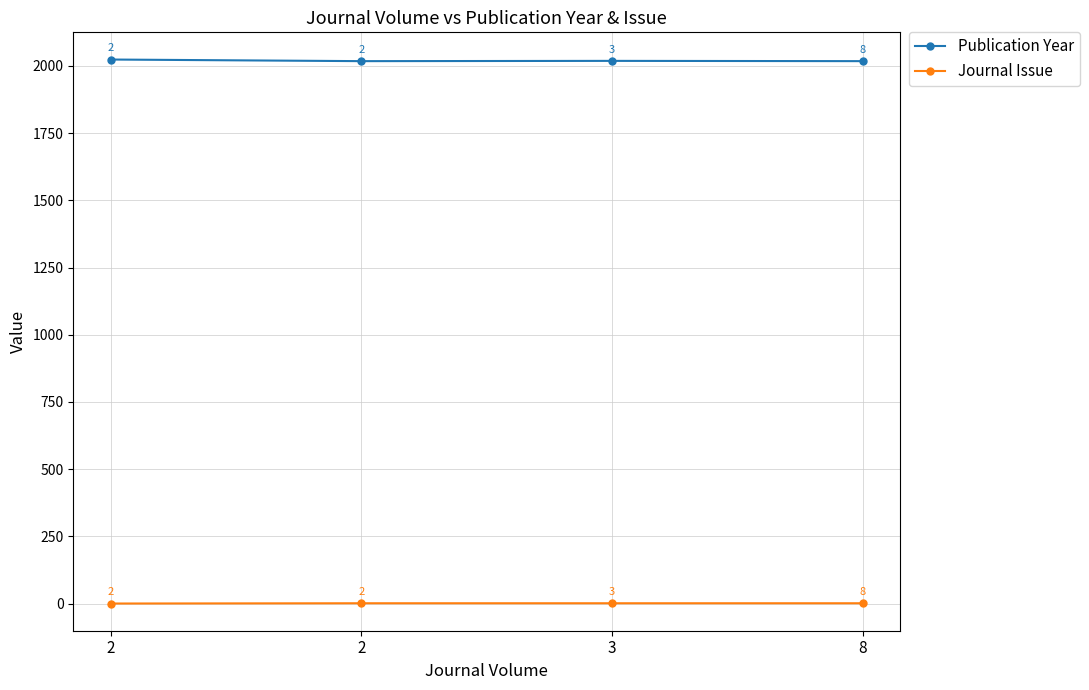

True or false: Journal Issue has a value of 1 at 2.

True